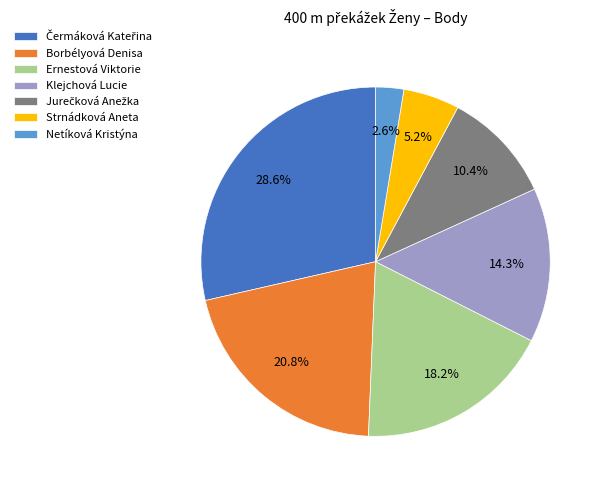

Is there any slice that represents more than half of the pie?

No